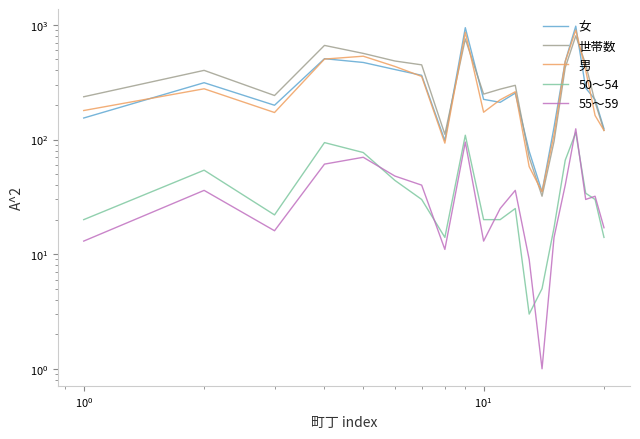

Which series has the largest total across all categories?

世帯数